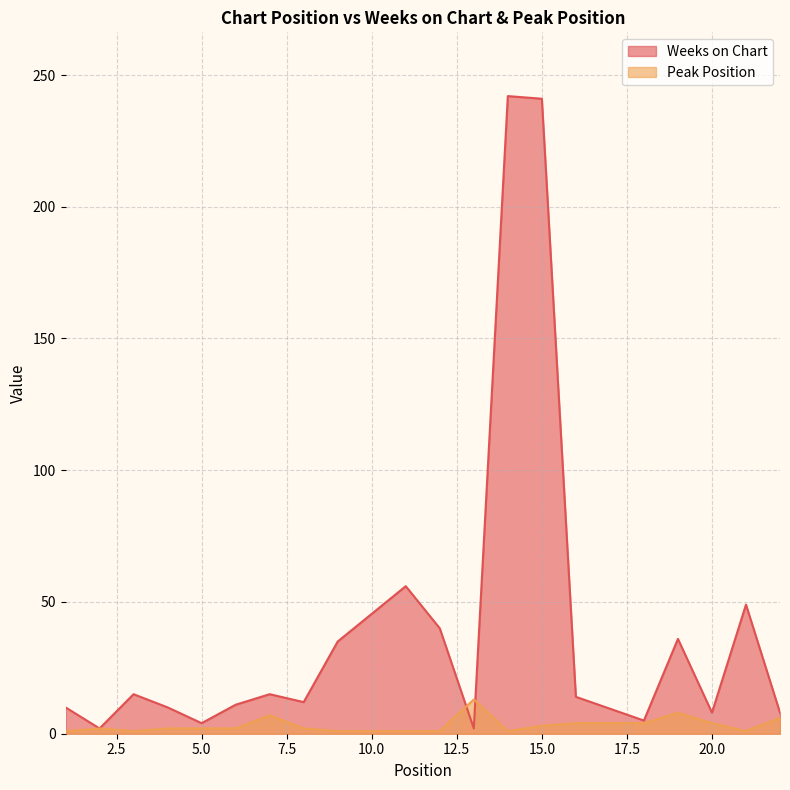

The value of Weeks on Chart at 15.0 is 146. True or false?

False